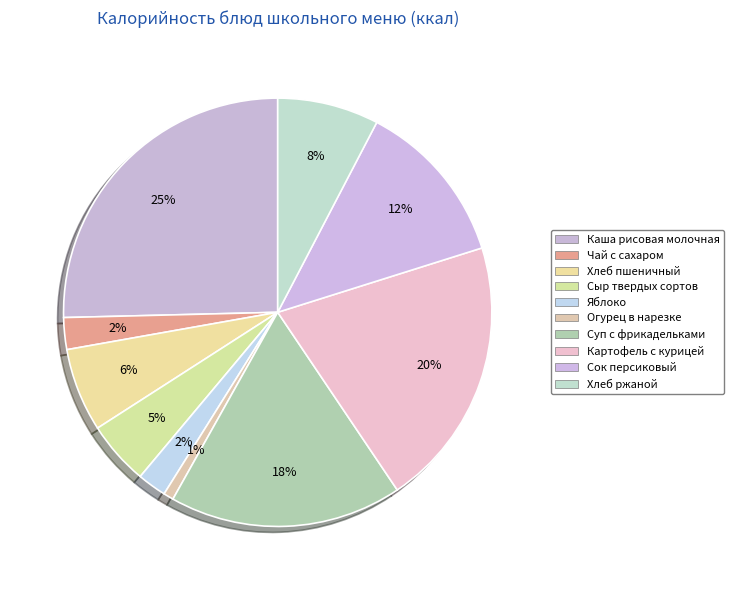

To the nearest percent, what percentage of the pie is Чай с сахаром?

2%